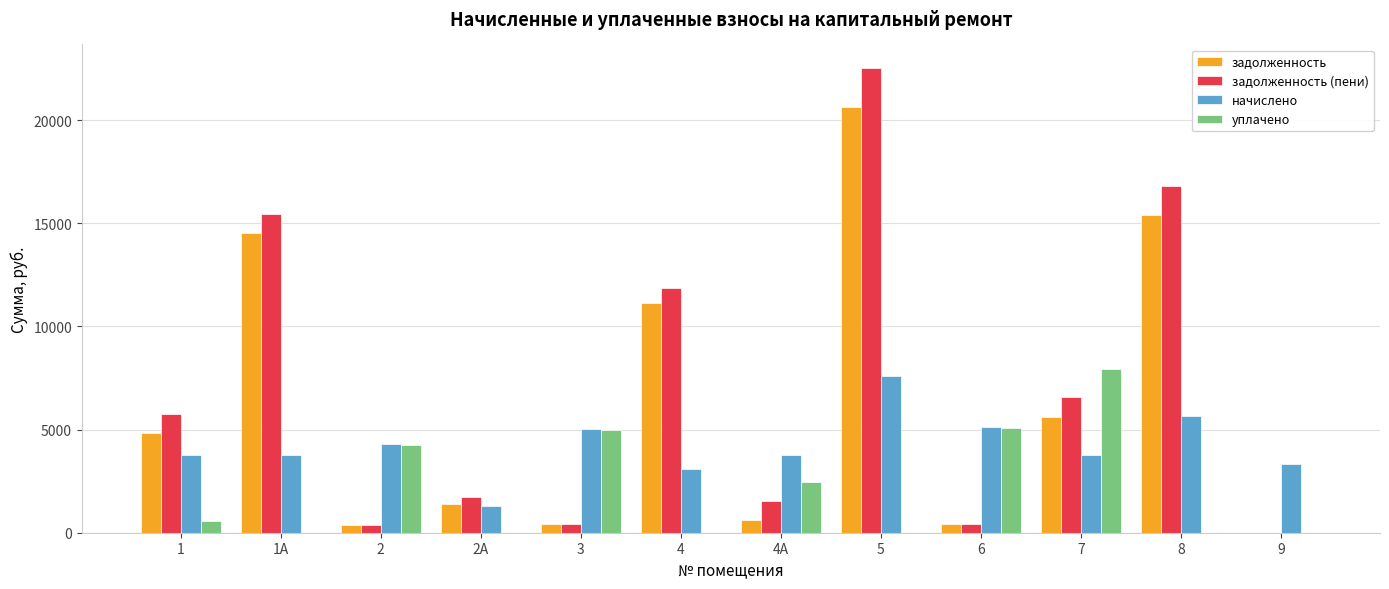

How many values in the уплачено series exceed 554?

6